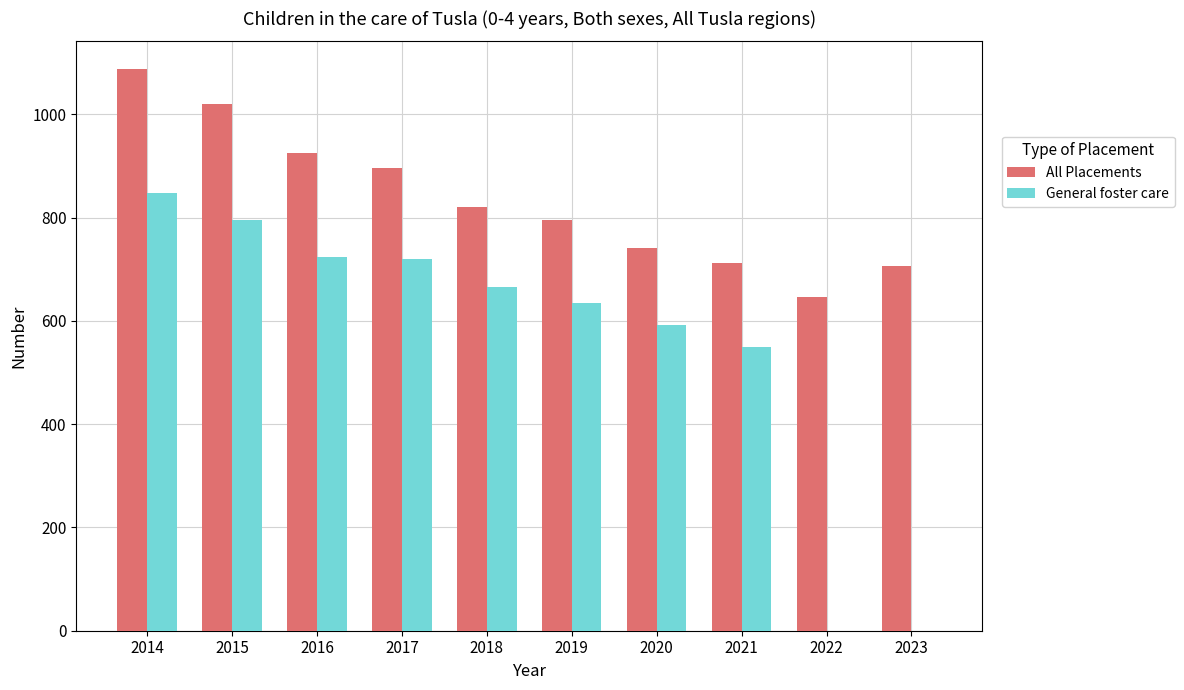

Which series has the largest total across all categories?

All Placements